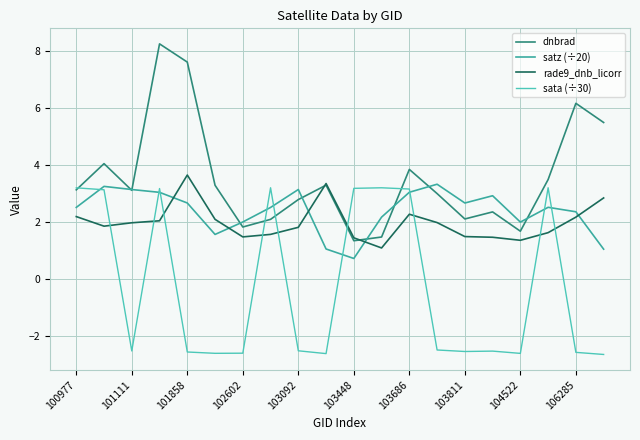

How many series are shown in this chart?

4